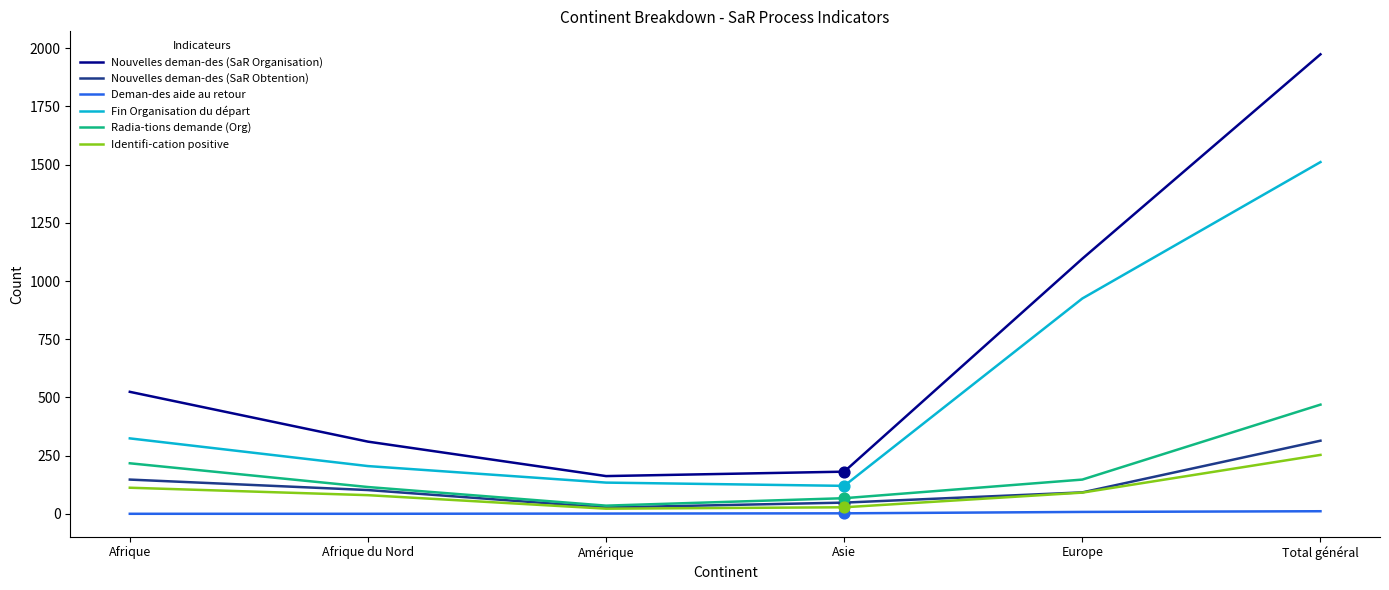

Which series has the widest spread of values?

Nouvelles deman-des (SaR Organisation)